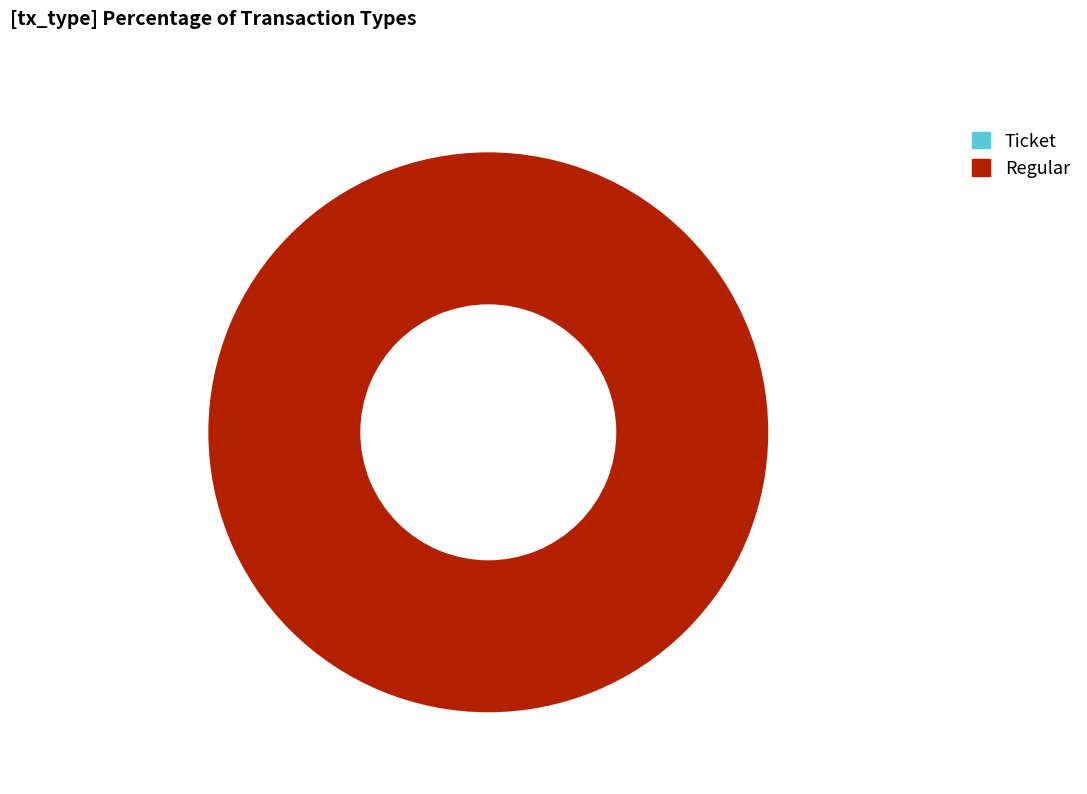

Count the number of slices in the pie.

2